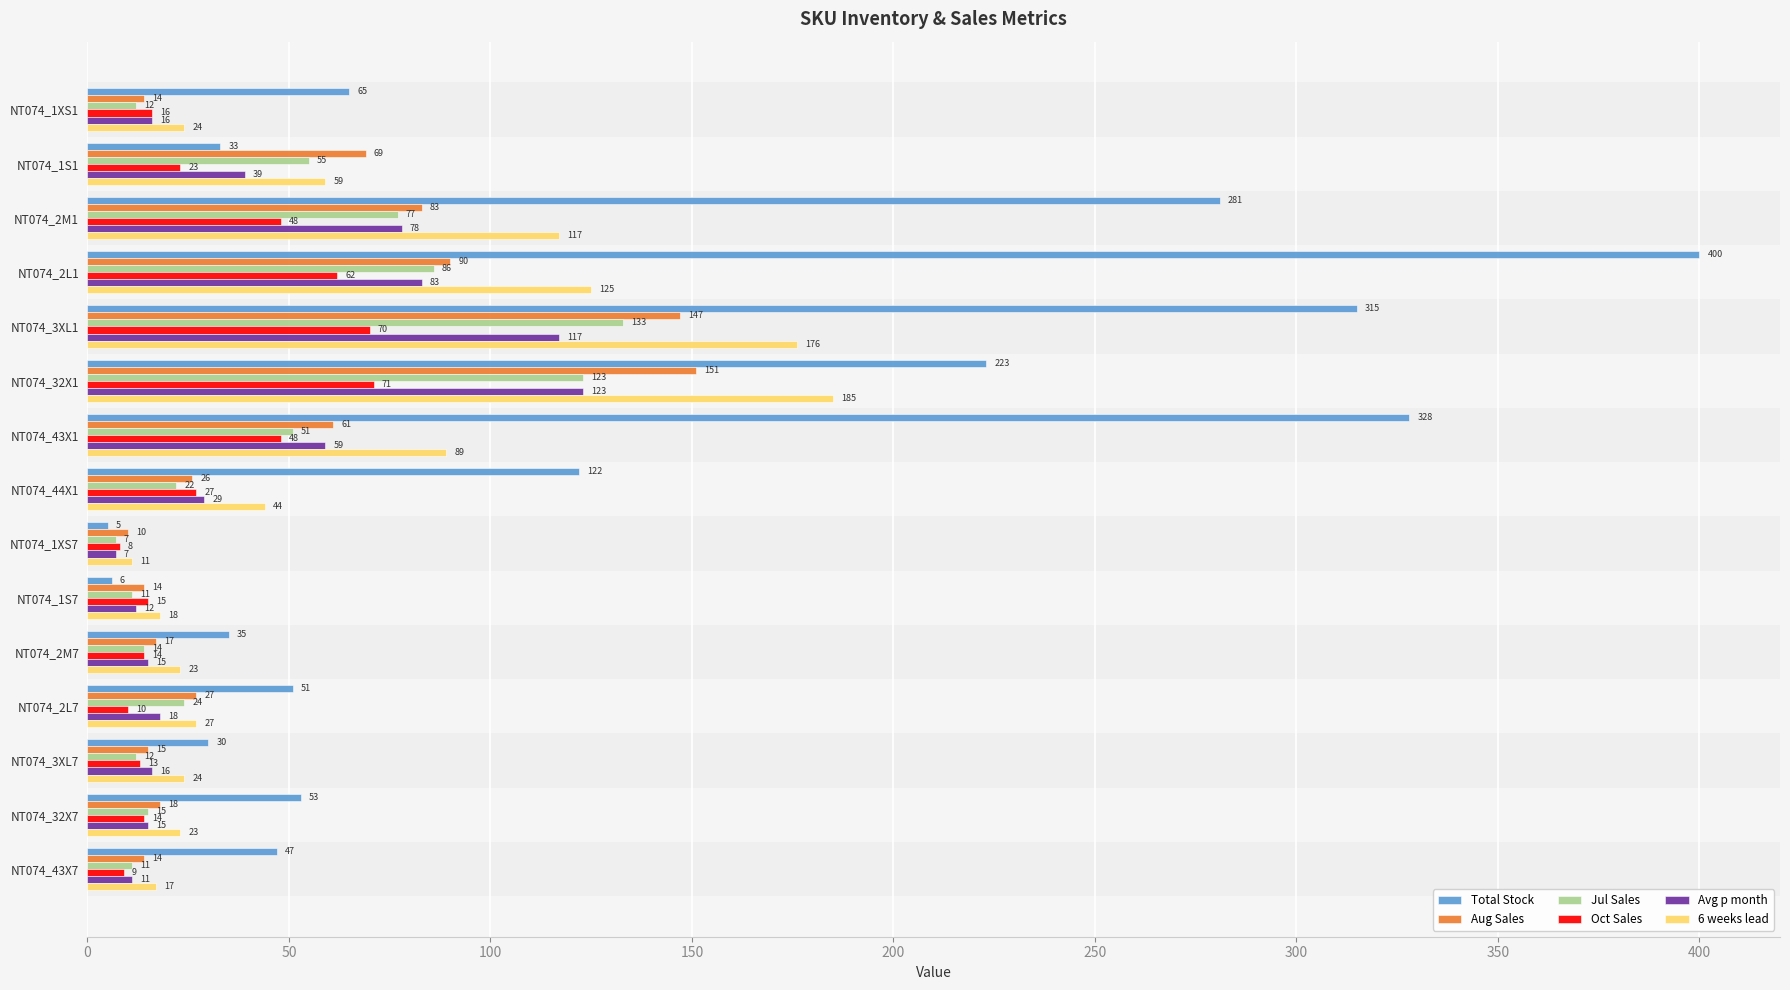

List the series in order of their peak value, lowest first.

Oct Sales, Avg p month, Jul Sales, Aug Sales, 6 weeks lead, Total Stock